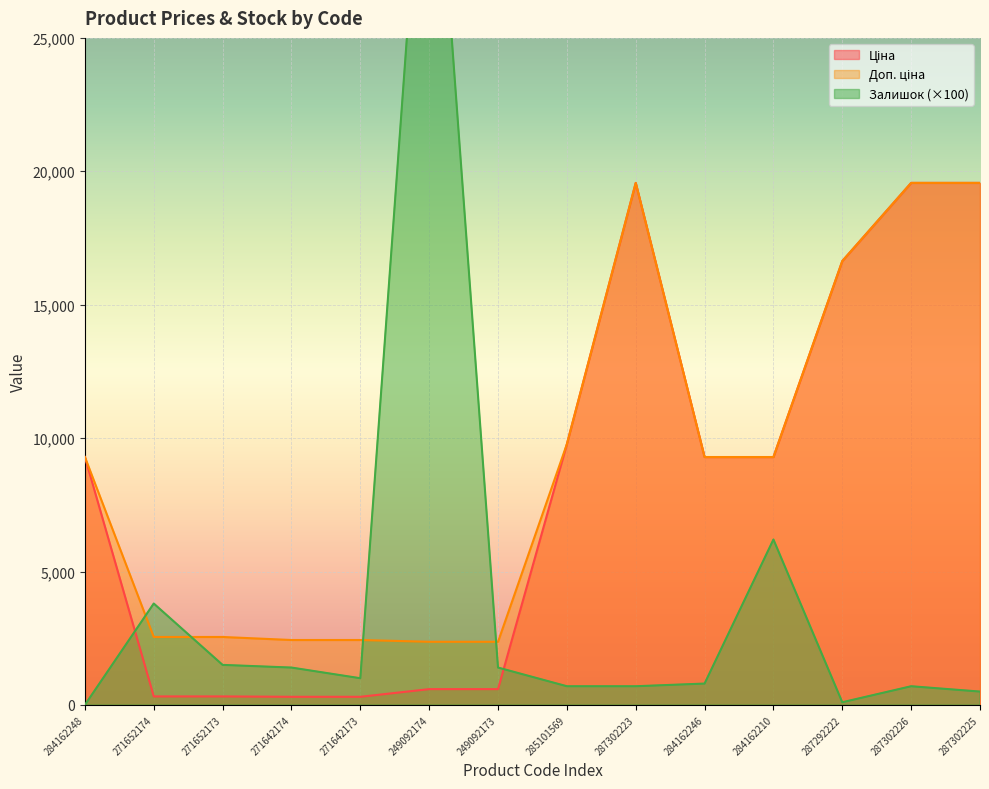

Where does the Доп. ціна series first go above 9290?

284162248